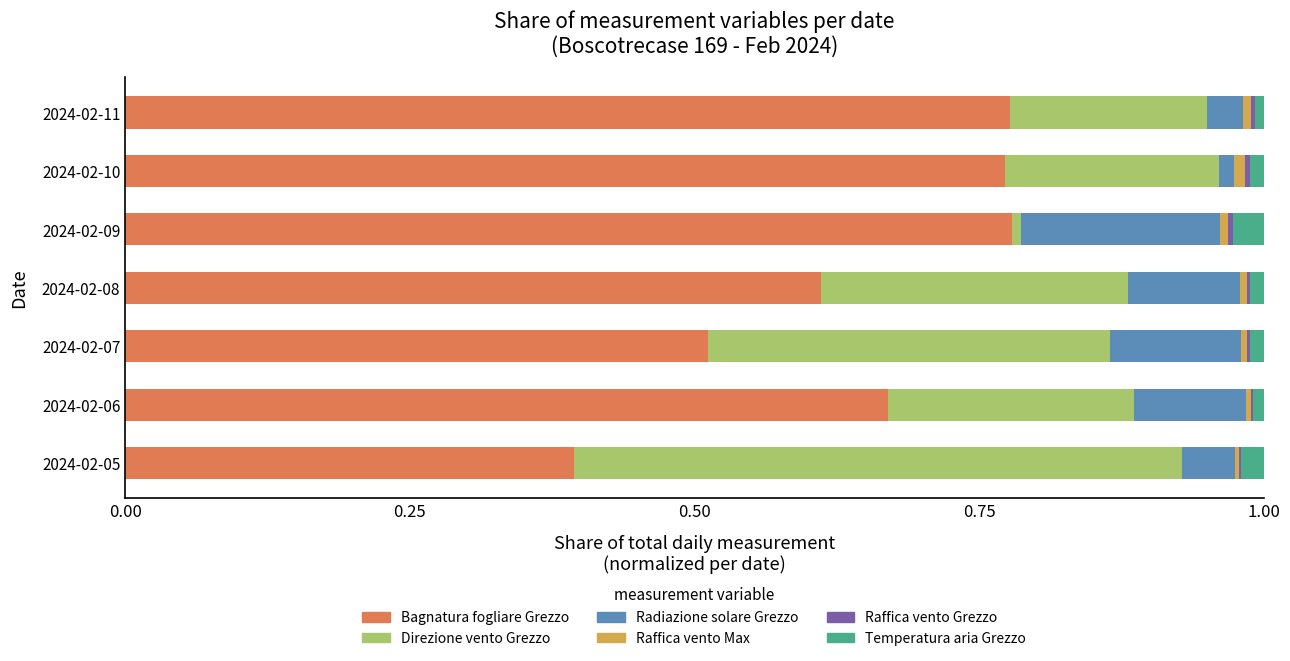

The value of Bagnatura fogliare Grezzo at 2024-02-05 is 0.1. True or false?

False